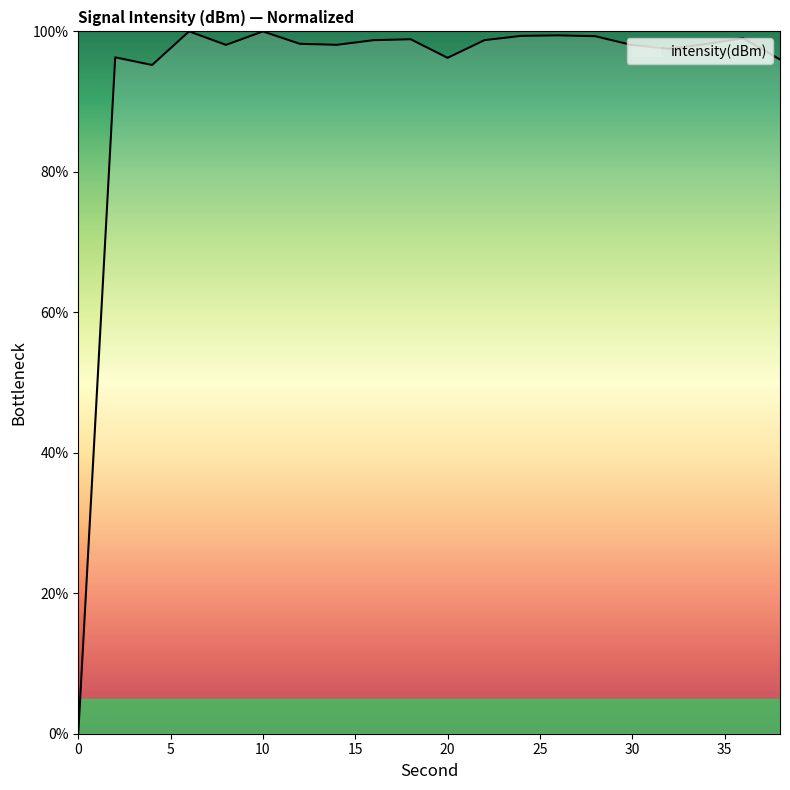

What is the maximum value shown in the chart?

100.0